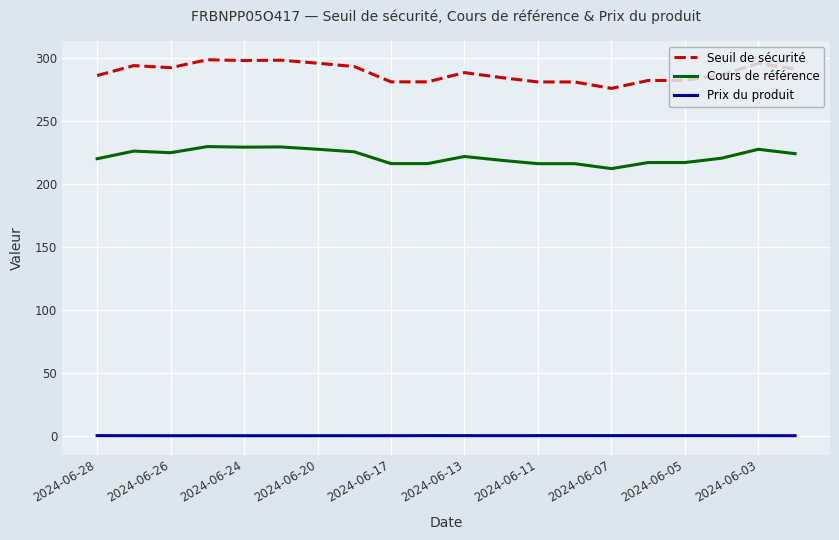

Which series has the largest range (max minus min)?

Seuil de sécurité